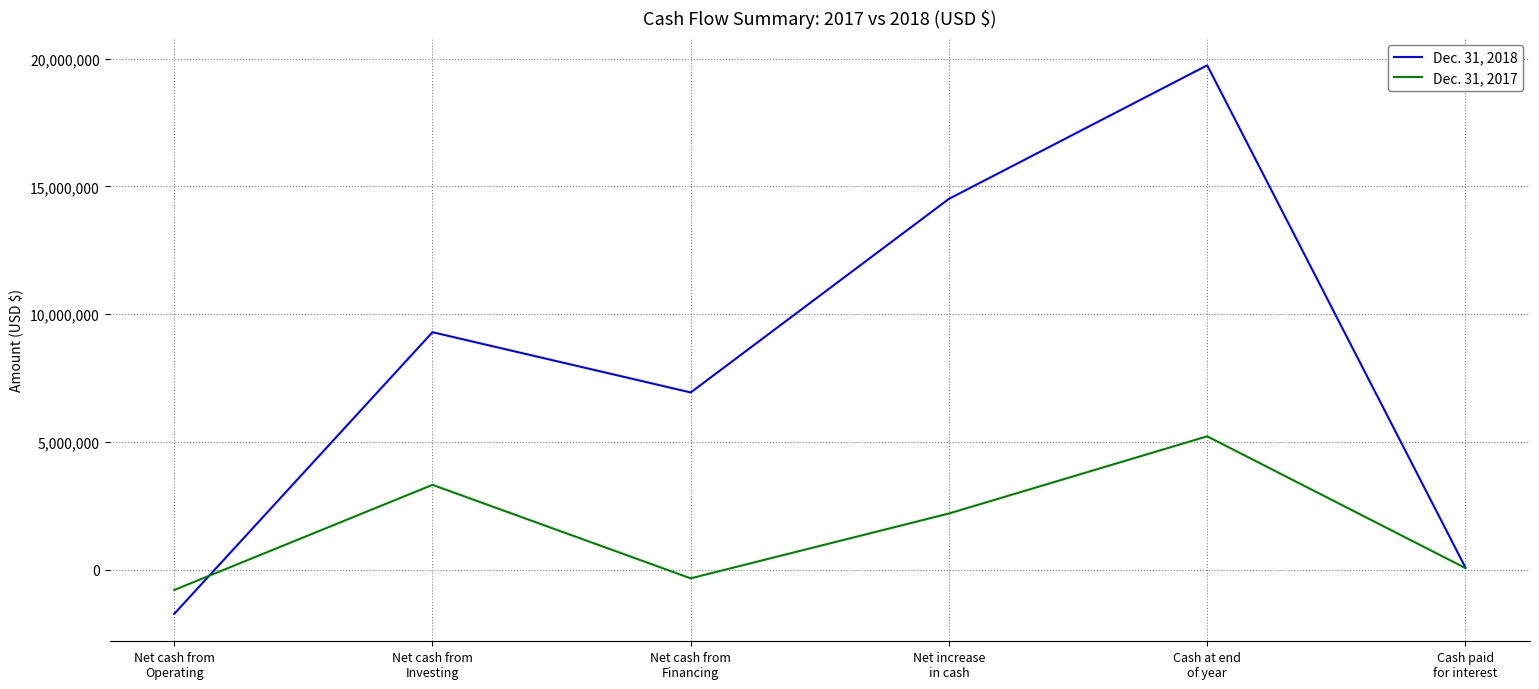

Reading right to left, what are all the values shown in this chart?

Dec. 31, 2018: Cash paid
for interest=89000	Cash at end
of year=19738174	Net increase
in cash=14514179	Net cash from
Financing=6939385	Net cash from
Investing=9296621	Net cash from
Operating=-1721827
Dec. 31, 2017: Cash paid
for interest=69000	Cash at end
of year=5223995	Net increase
in cash=2204532	Net cash from
Financing=-332801	Net cash from
Investing=3325451	Net cash from
Operating=-788118